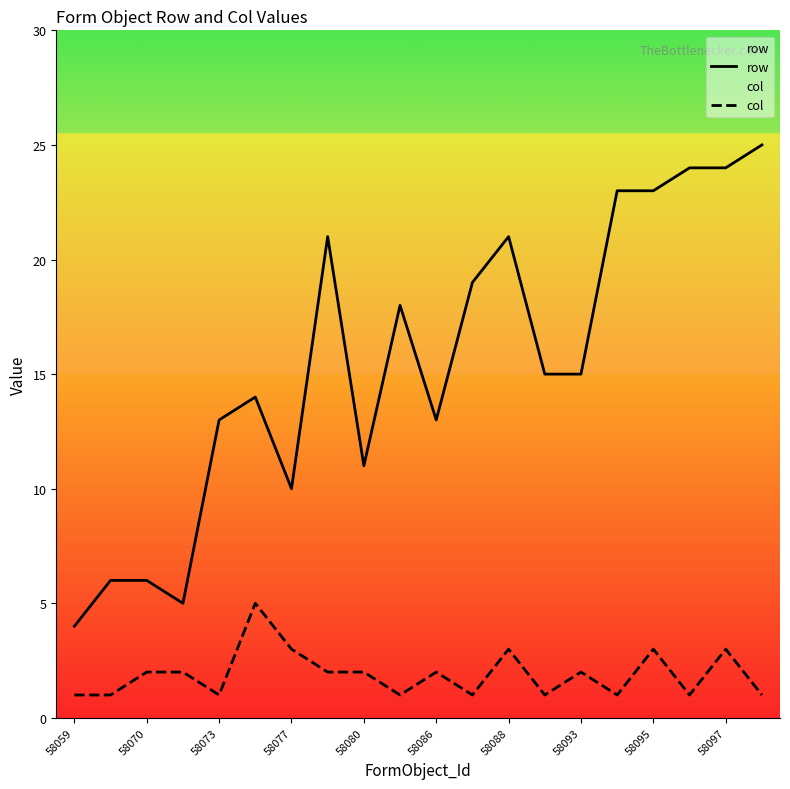

The value of col at 58093 is 1. True or false?

False